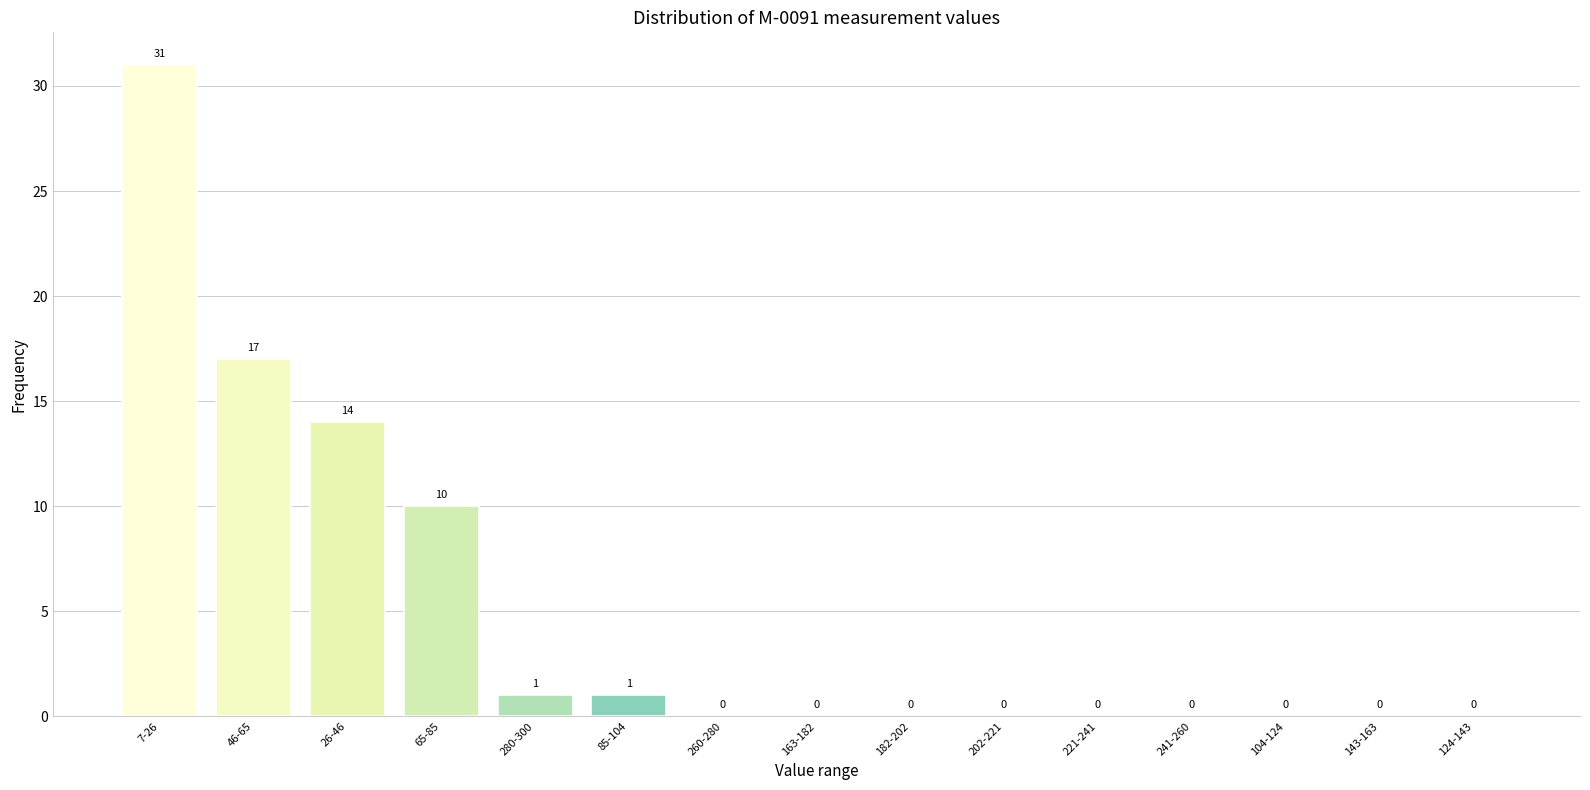

Reading right to left, extract all data points from this chart.

124-143=0	143-163=0	104-124=0	241-260=0	221-241=0	202-221=0	182-202=0	163-182=0	260-280=0	85-104=1	280-300=1	65-85=10	26-46=14	46-65=17	7-26=31